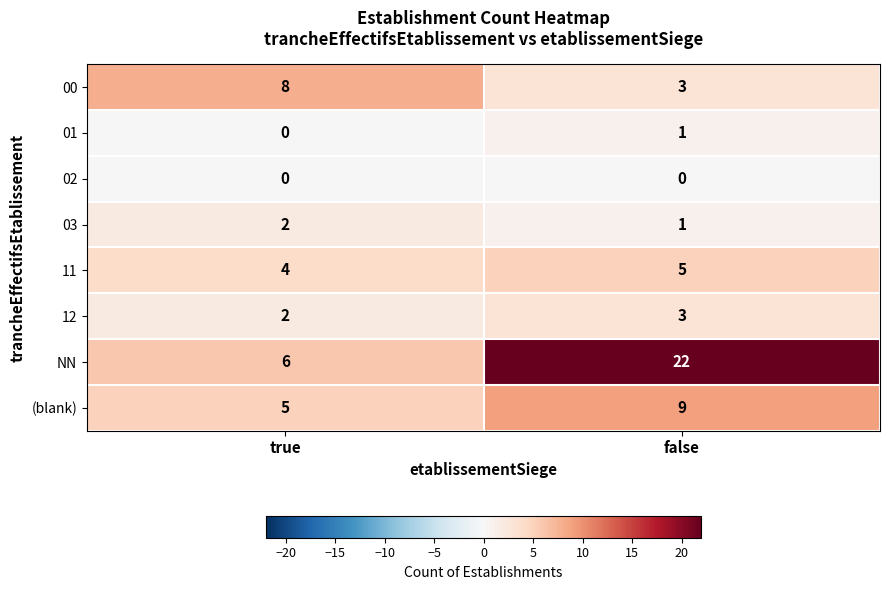

What is the spread (max minus min) of values at true?

8